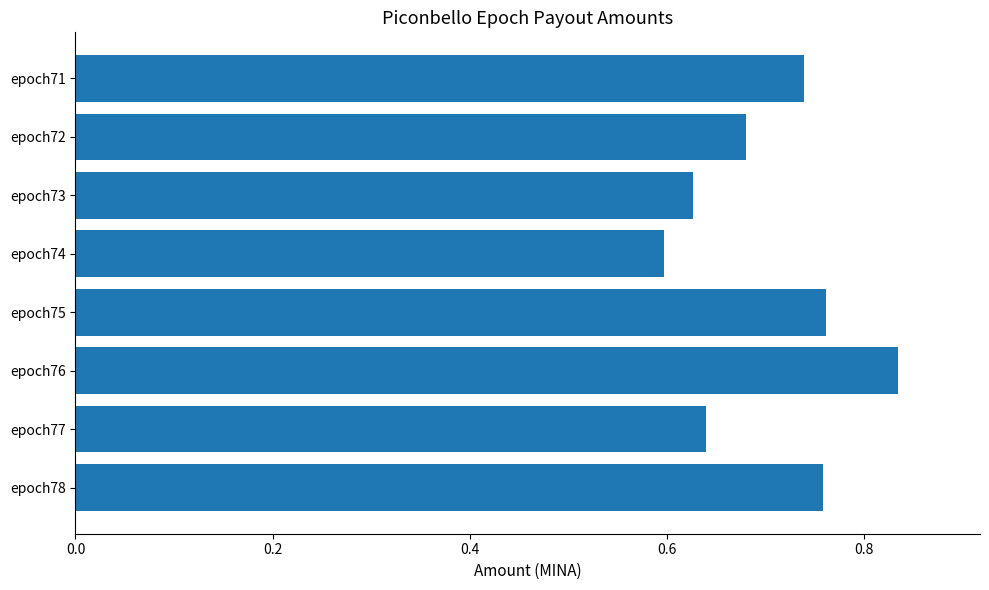

What is the sum of the values at epoch78 and epoch77?

1.4